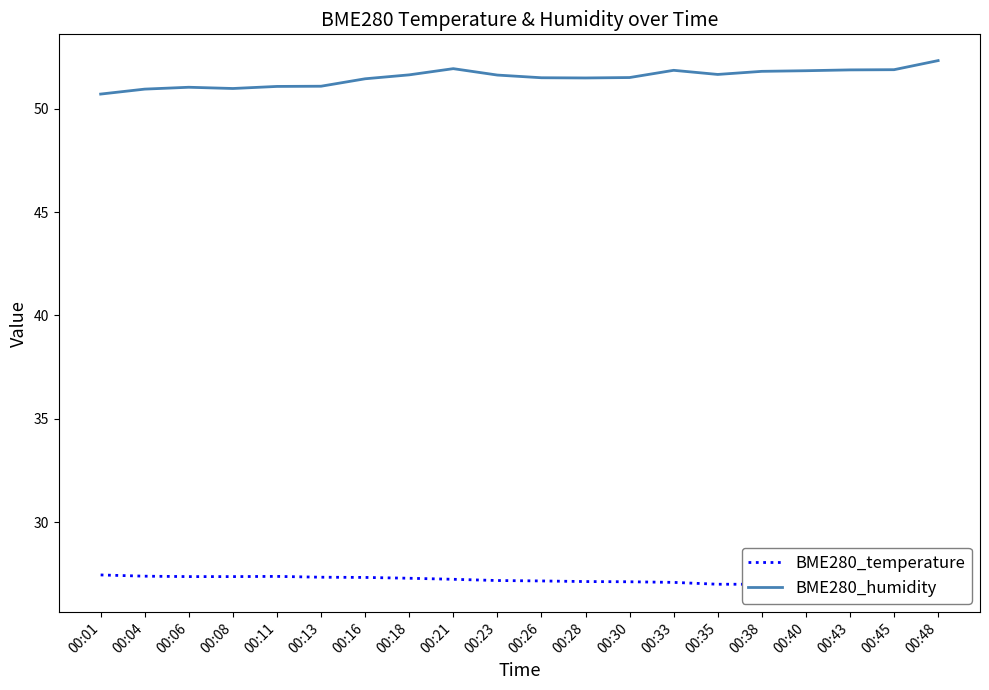

Which series changed the most between 00:43 and 00:48?

BME280_humidity